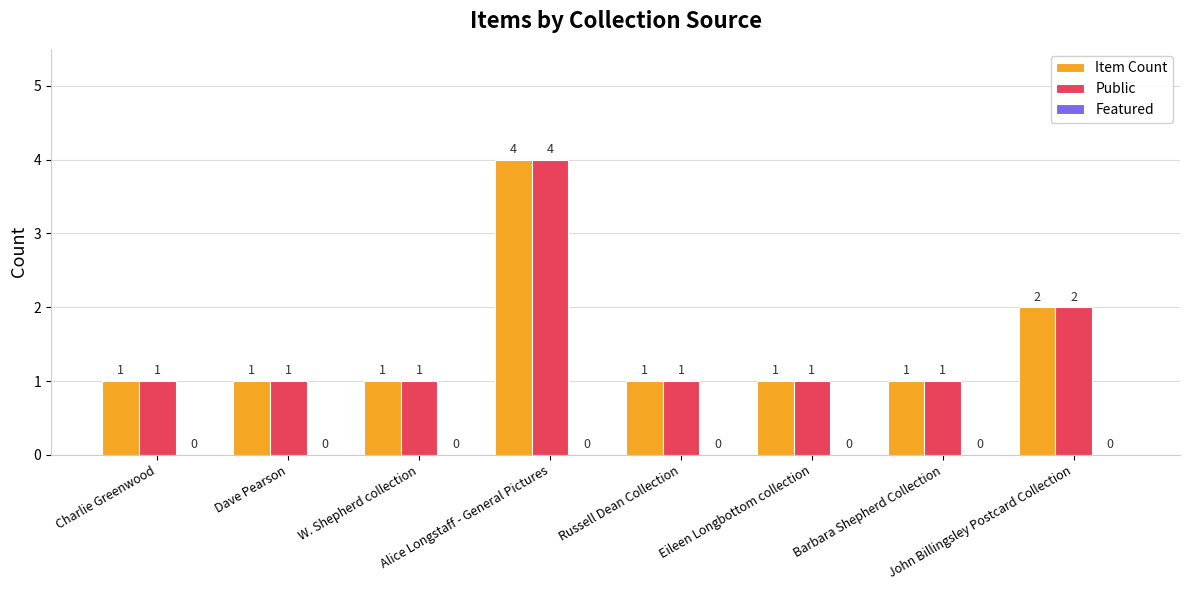

What is the sum of all Item Count values?

12